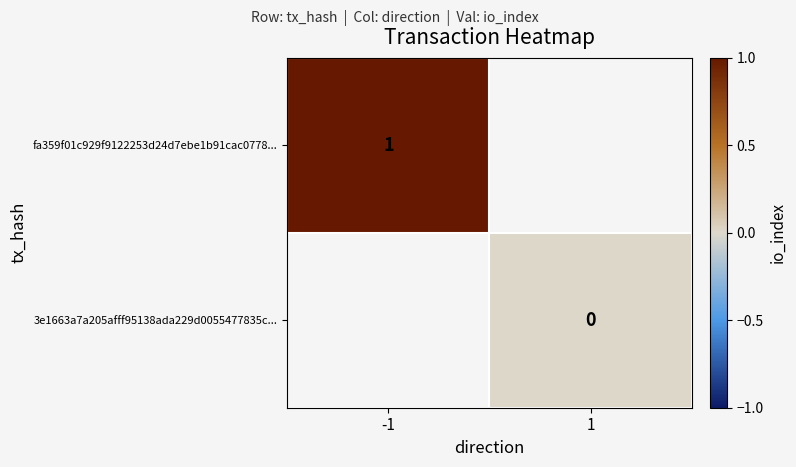

Between -1 and 1, which is larger?

1